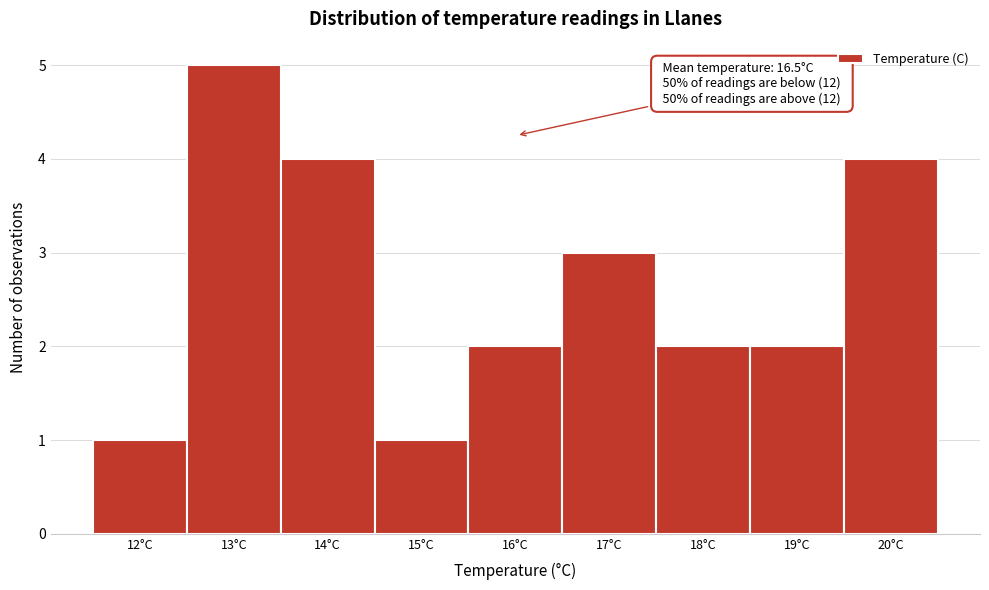

Reading left to right, what are all the values shown in this chart?

1	5	4	1	2	3	2	2	4